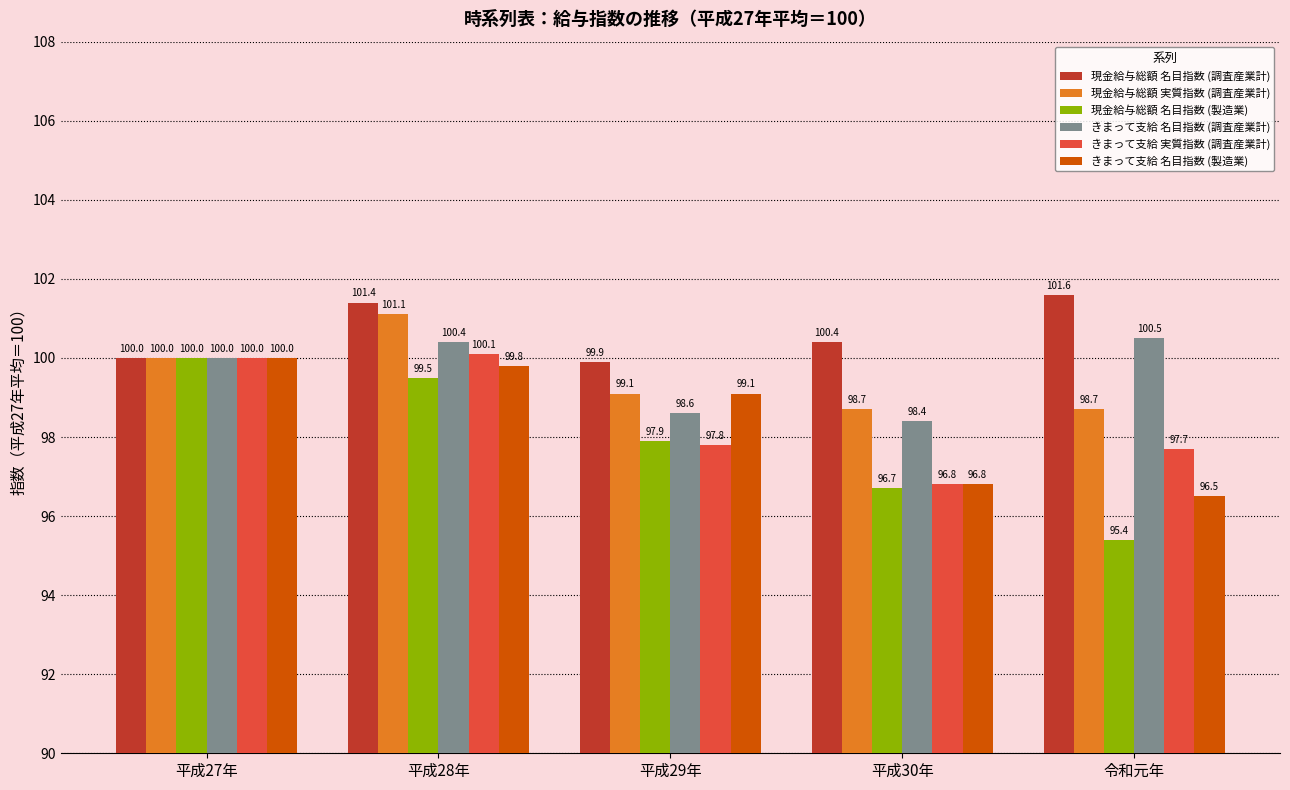

Reading left to right, what are all the values shown in this chart?

現金給与総額 名目指数 (調査産業計): 100.0	101.4	99.9	100.4	101.6
現金給与総額 実質指数 (調査産業計): 100.0	101.1	99.1	98.7	98.7
現金給与総額 名目指数 (製造業): 100.0	99.5	97.9	96.7	95.4
きまって支給 名目指数 (調査産業計): 100.0	100.4	98.6	98.4	100.5
きまって支給 実質指数 (調査産業計): 100.0	100.1	97.8	96.8	97.7
きまって支給 名目指数 (製造業): 100.0	99.8	99.1	96.8	96.5